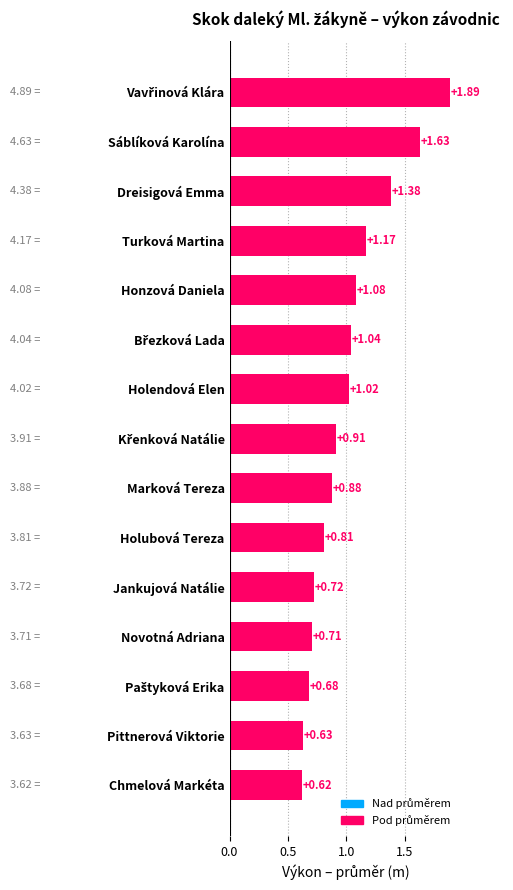

What is the difference between the maximum and second lowest values?

1.3